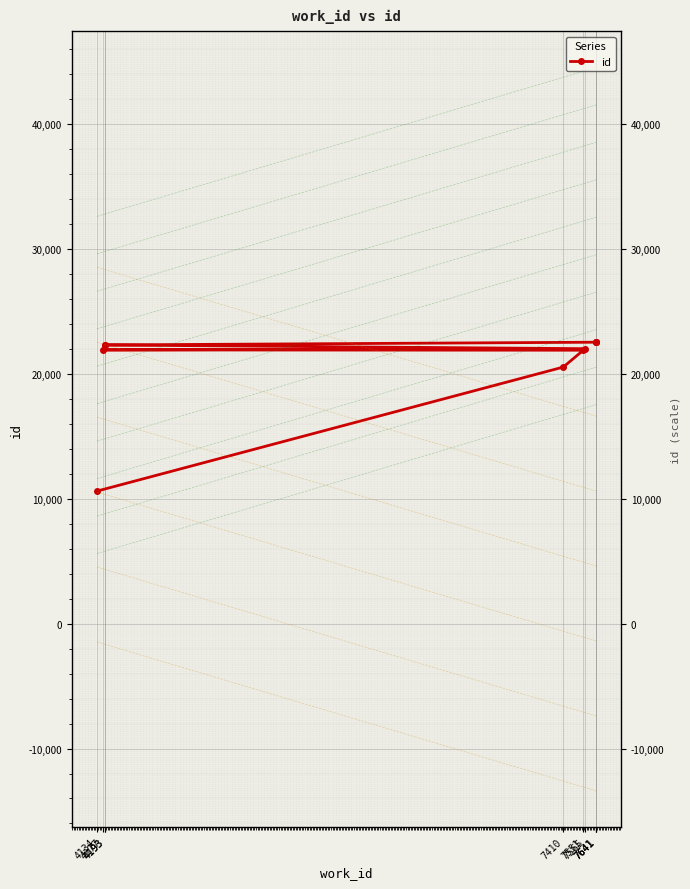

True or false: there are more than 0 points higher than both neighbors.

False